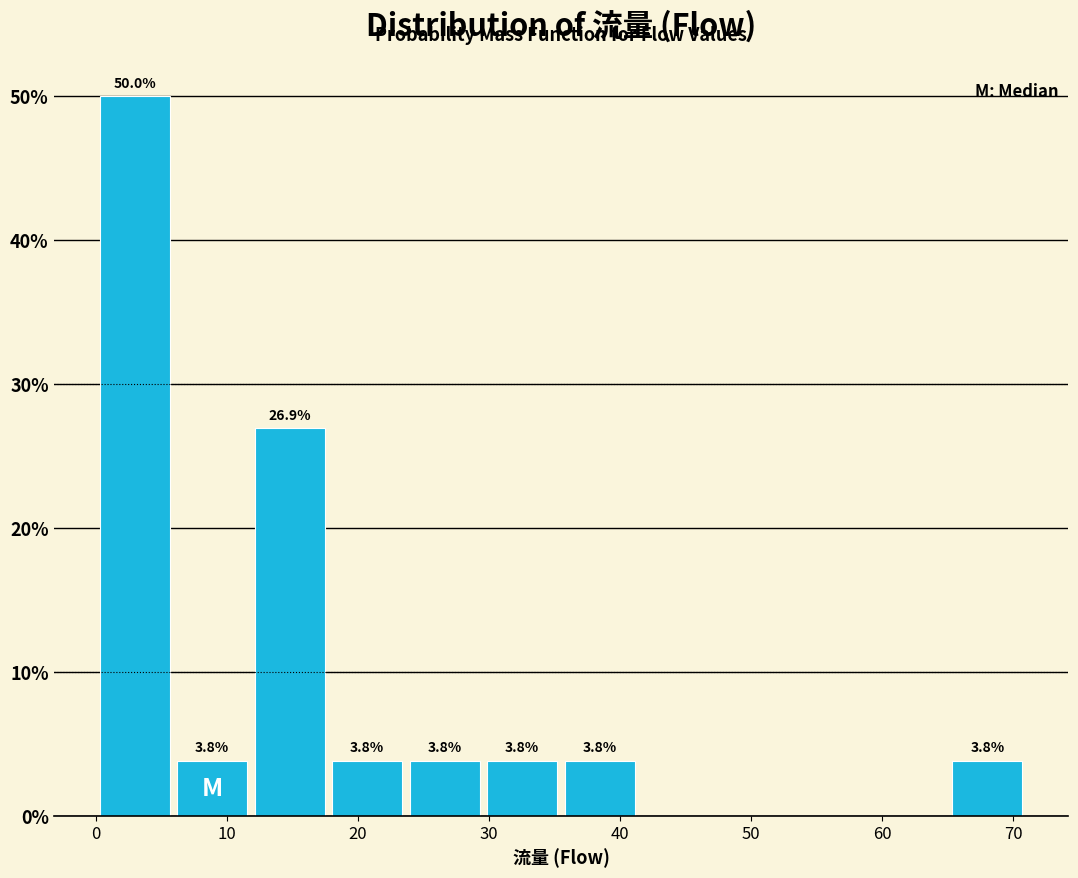

Over which range of the x-axis is the bar tallest?

0 to 6